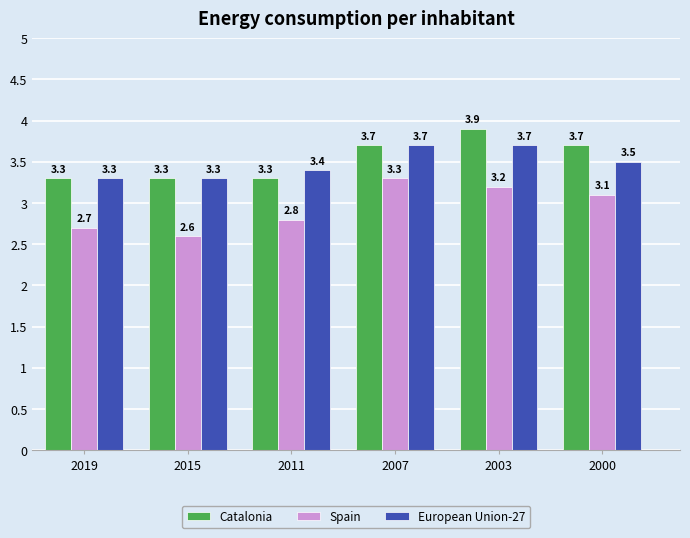

What is the spread (max minus min) of values at 2007?

0.4